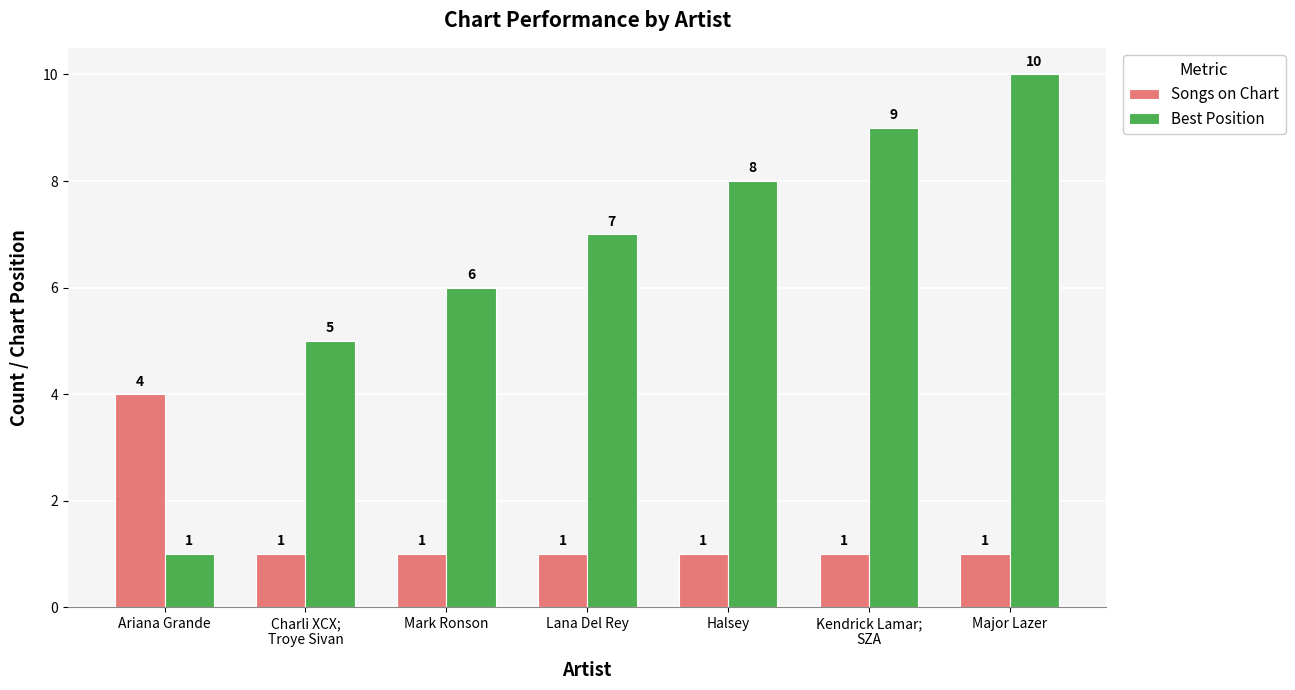

What is the sum of the Songs on Chart values at Lana Del Rey and Ariana Grande?

5